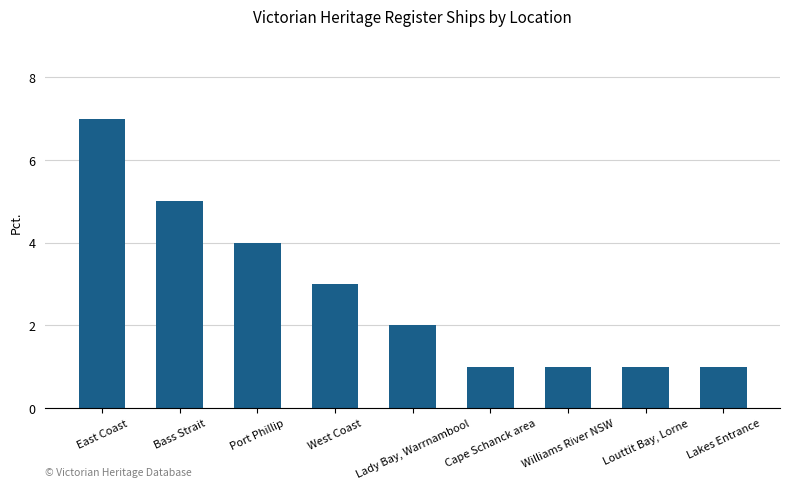

Reading right to left, list all the values displayed in this chart.

Lakes Entrance=1	Louttit Bay, Lorne=1	Williams River NSW=1	Cape Schanck area=1	Lady Bay, Warrnambool=2	West Coast=3	Port Phillip=4	Bass Strait=5	East Coast=7